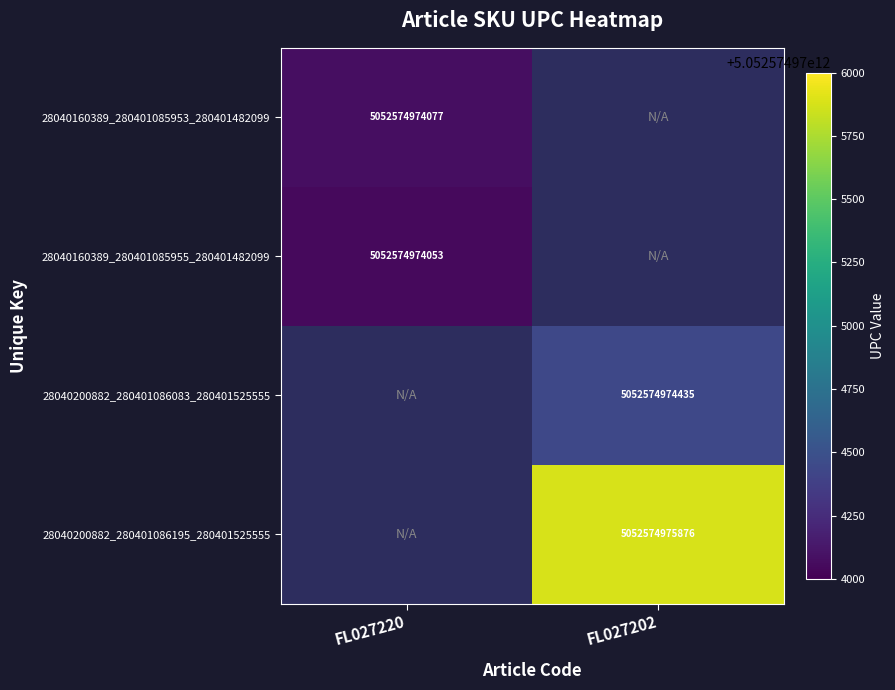

Which label corresponds to the largest value in the chart?

28040200882_280401086195_280401525555